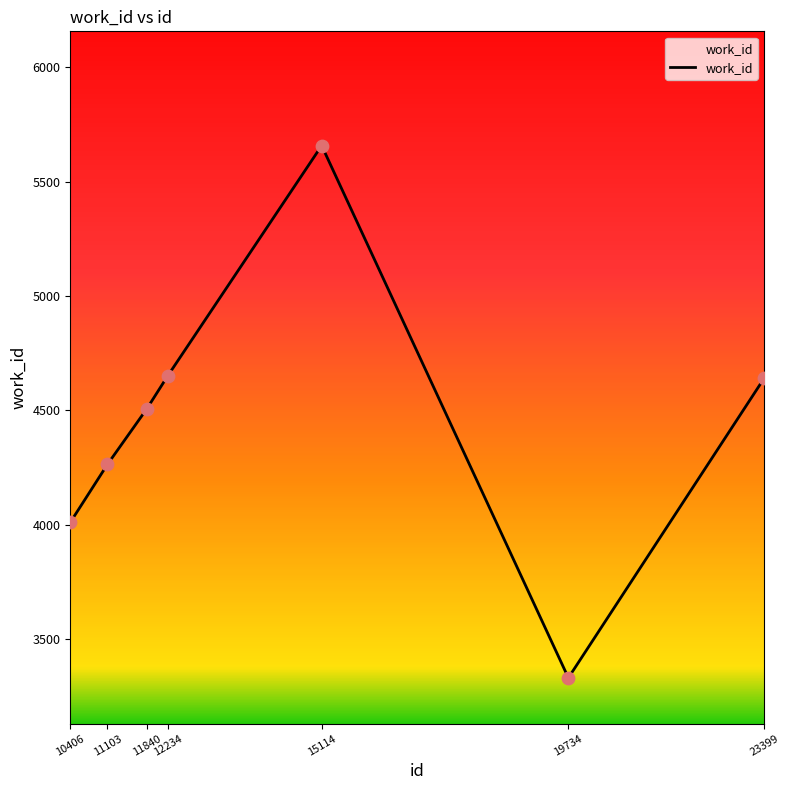

Approximately how many times larger is the value at 12234 compared to 10406?

1.2